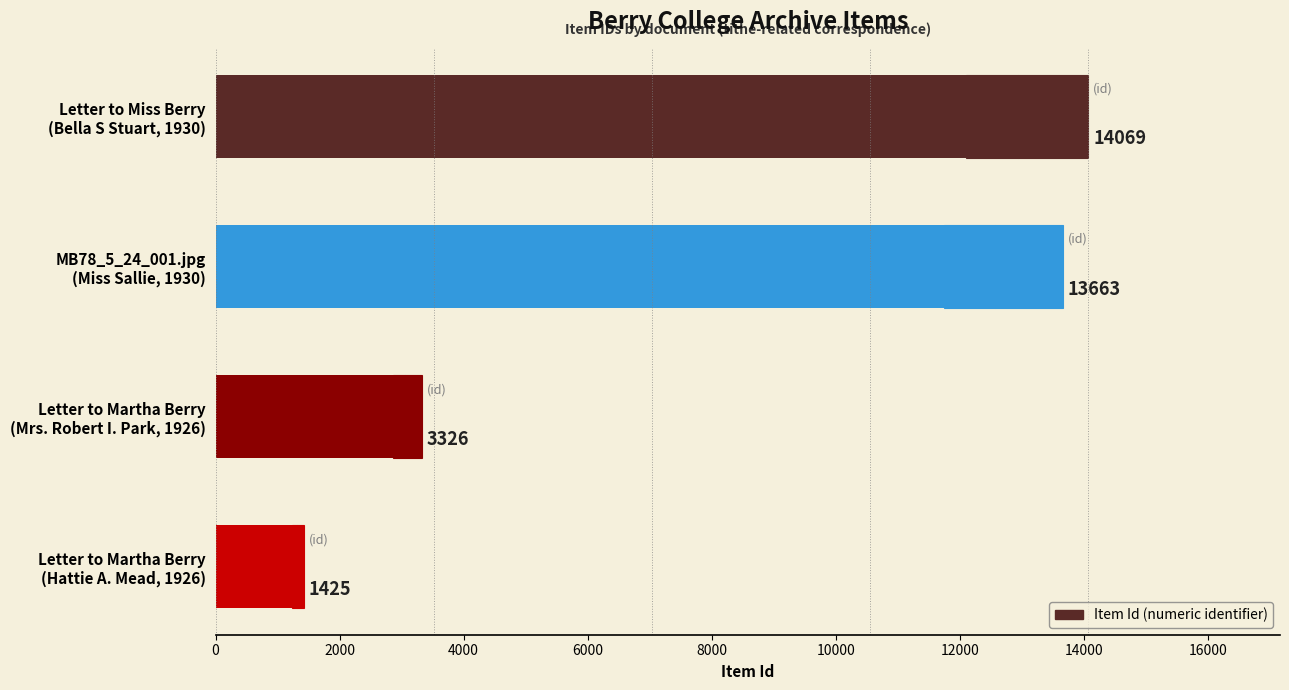

What is the greatest value displayed?

14069